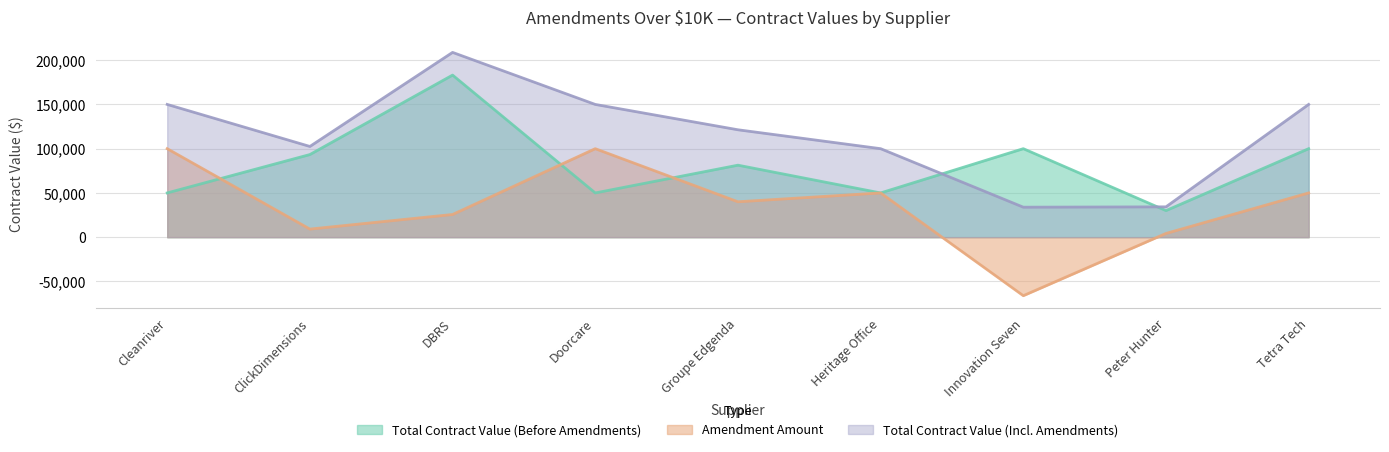

What position from the right is Heritage Office?

4